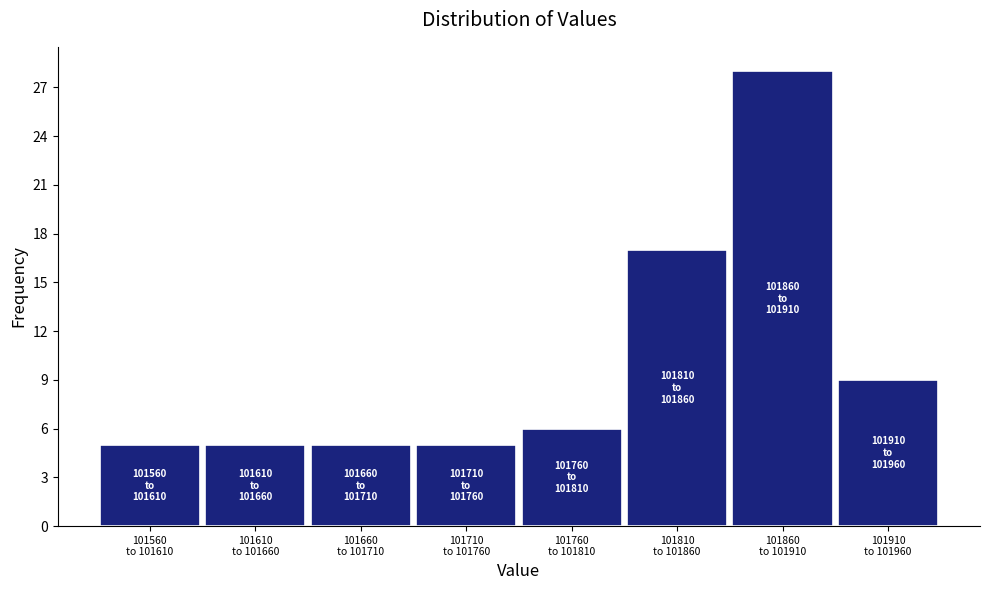

Reading left to right, list all the values displayed in this chart.

5	5	5	5	6	17	28	9